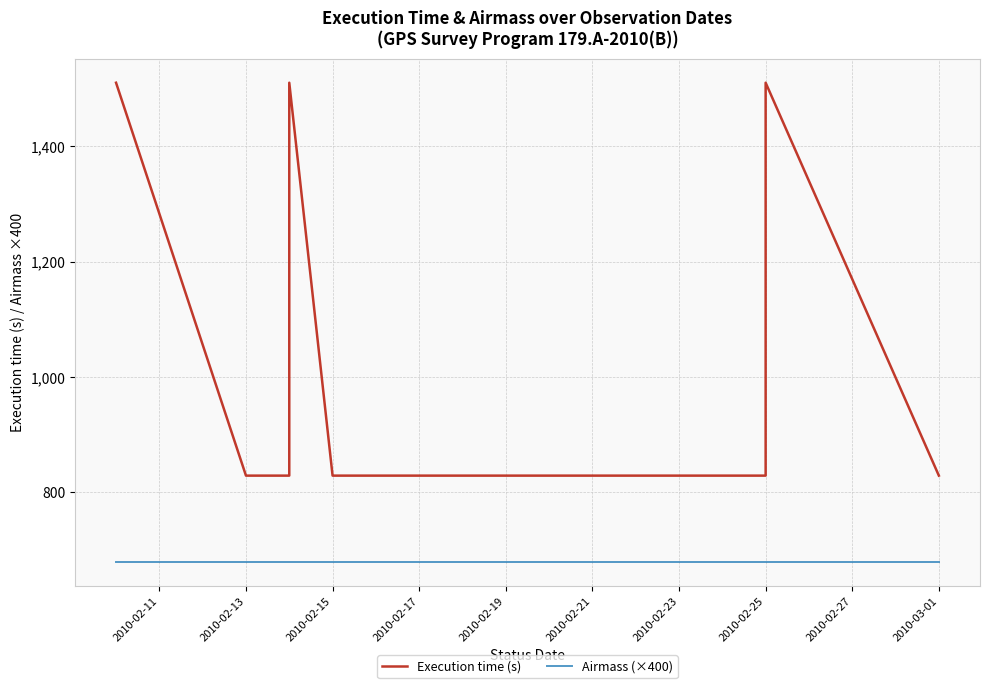

How many data points in Execution time (s) are above 829?

4